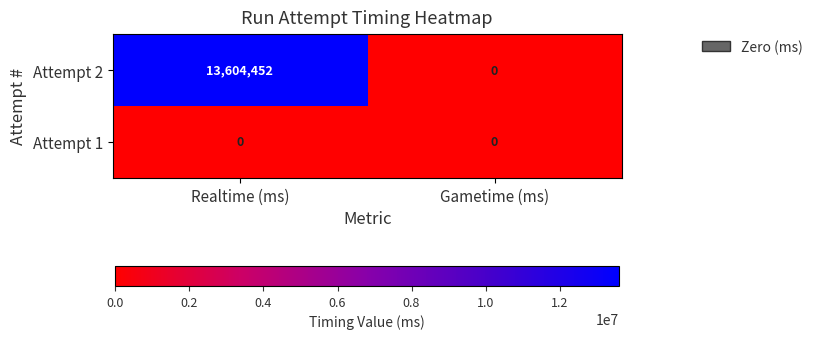

What is the total value across all series at Realtime (ms)?

13604452